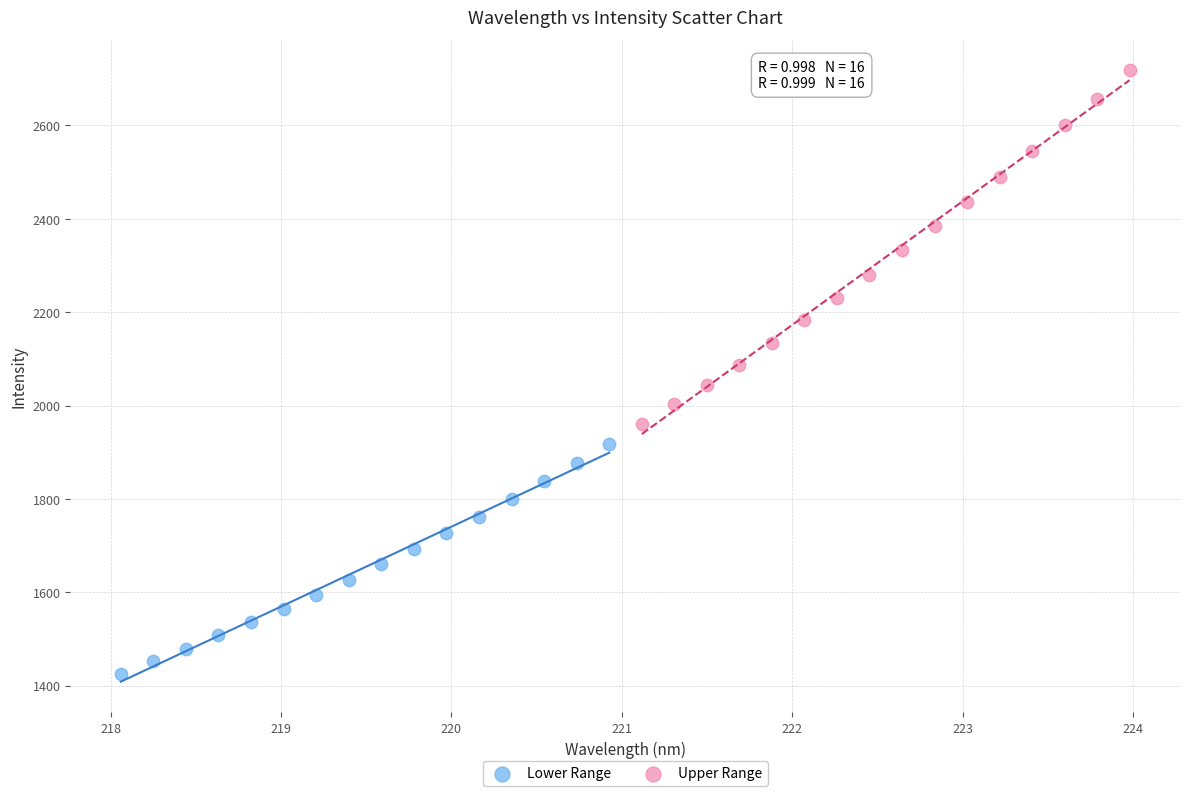

What are all the series names shown in the legend?

Lower Range, Upper Range